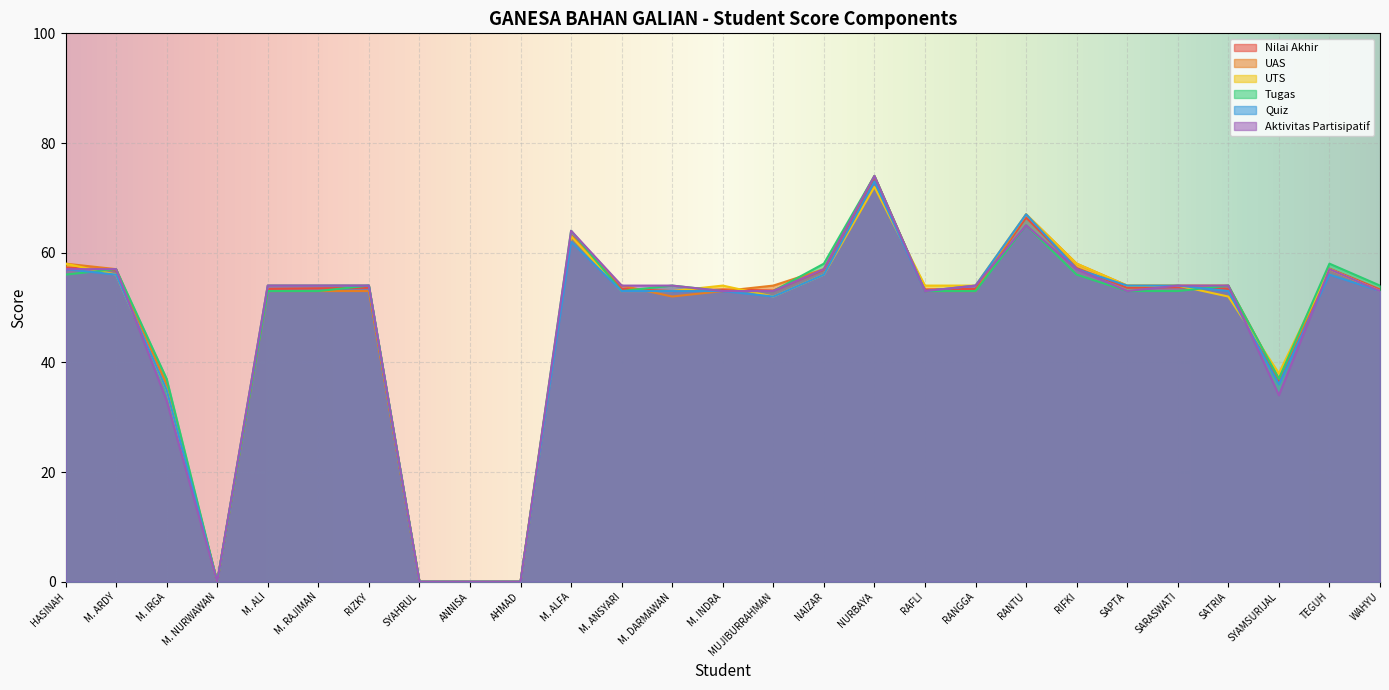

What are all the series names shown in the legend?

Nilai Akhir, UAS, UTS, Tugas, Quiz, Aktivitas Partisipatif